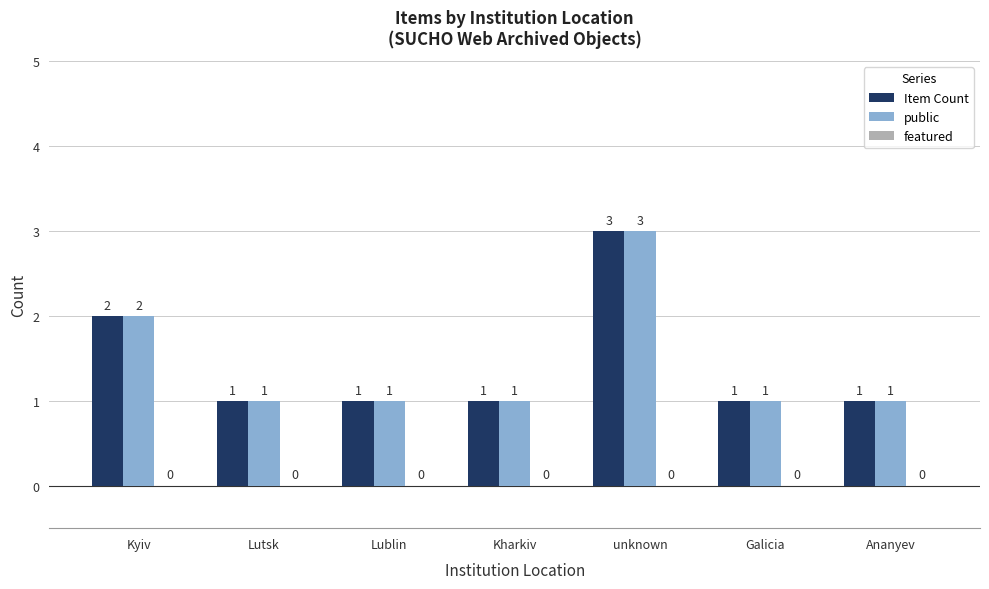

Is it true that Item Count equals 1 at Kharkiv?

True